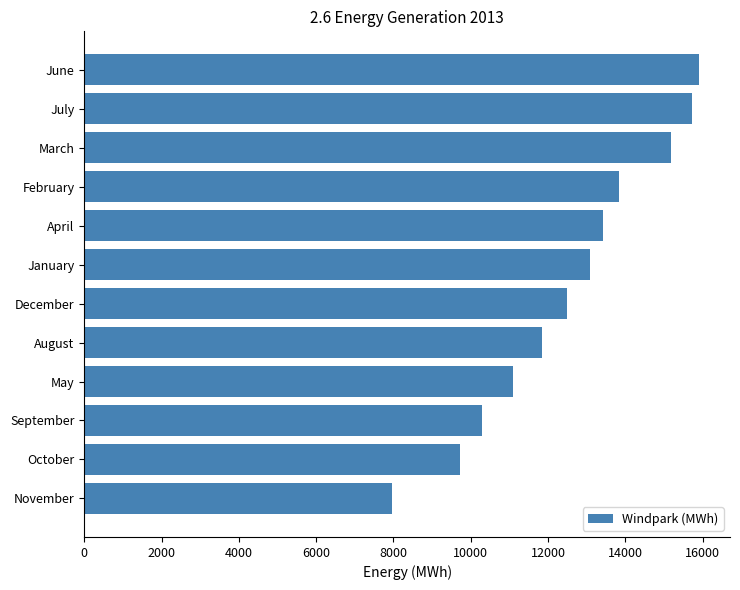

Is it true that the value at July is 15729.2?

True